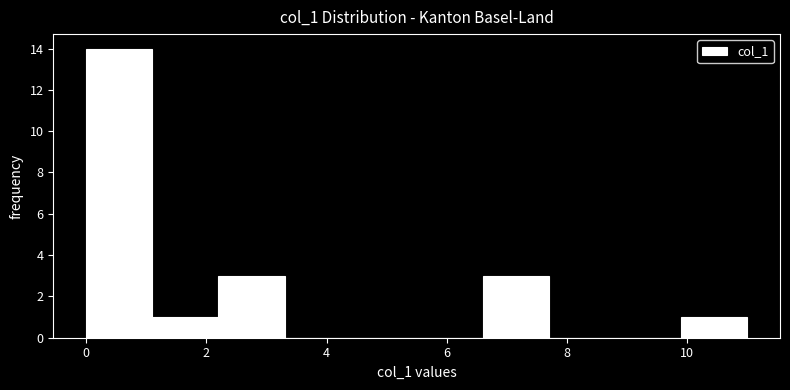

Which range on the x-axis has the tallest bar?

0.0 to 1.1